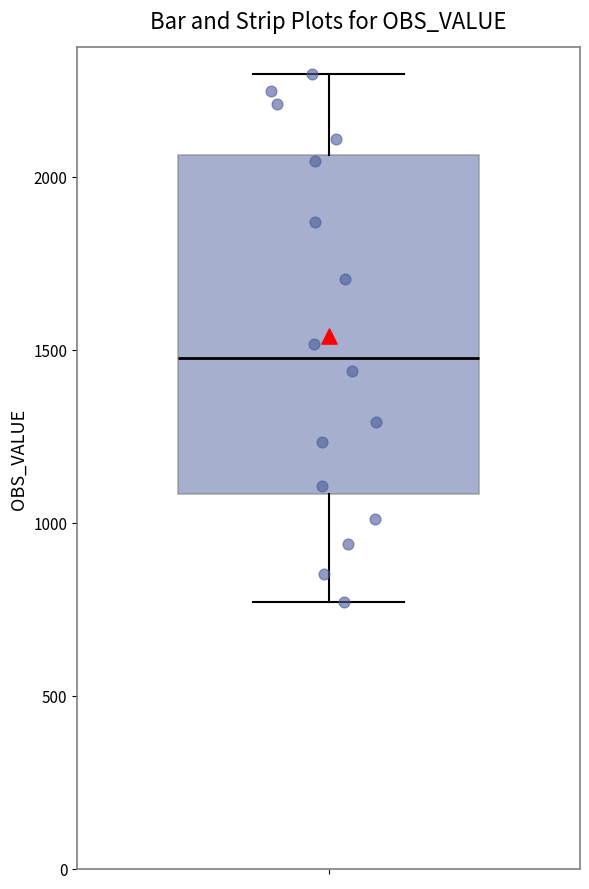

Transcribe this box plot: give where the median line is, the range the box spans, and where the two whiskers end, as read against the y-axis. The values are not printed on the chart, so give them approximately, as read against the axis.

median 1500, box 1100 to 2050, whiskers 750 to 2300